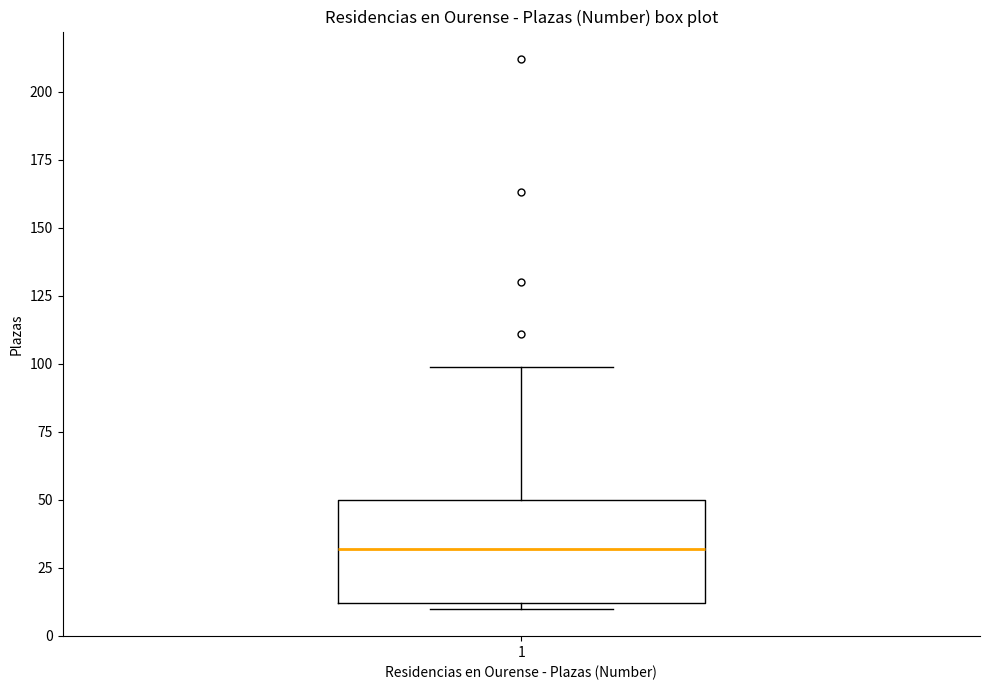

Where does the median line of the box at x = 1 sit on the y-axis? The values are not printed on the chart, so give them approximately, as read against the axis.

30